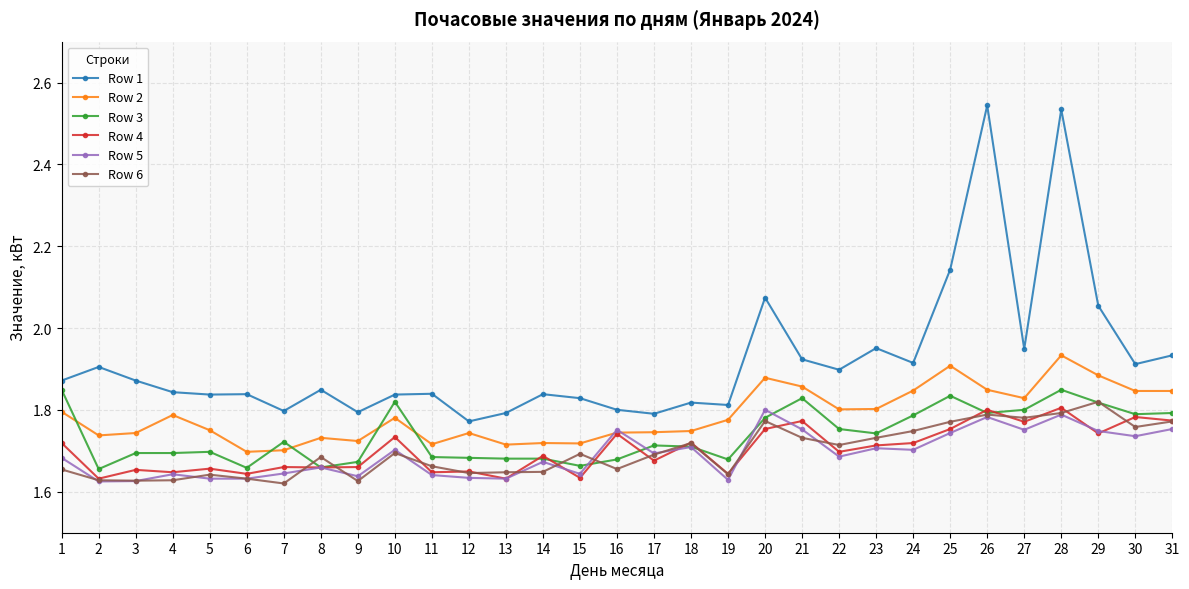

At how many categories does at least one series exceed 2?

5